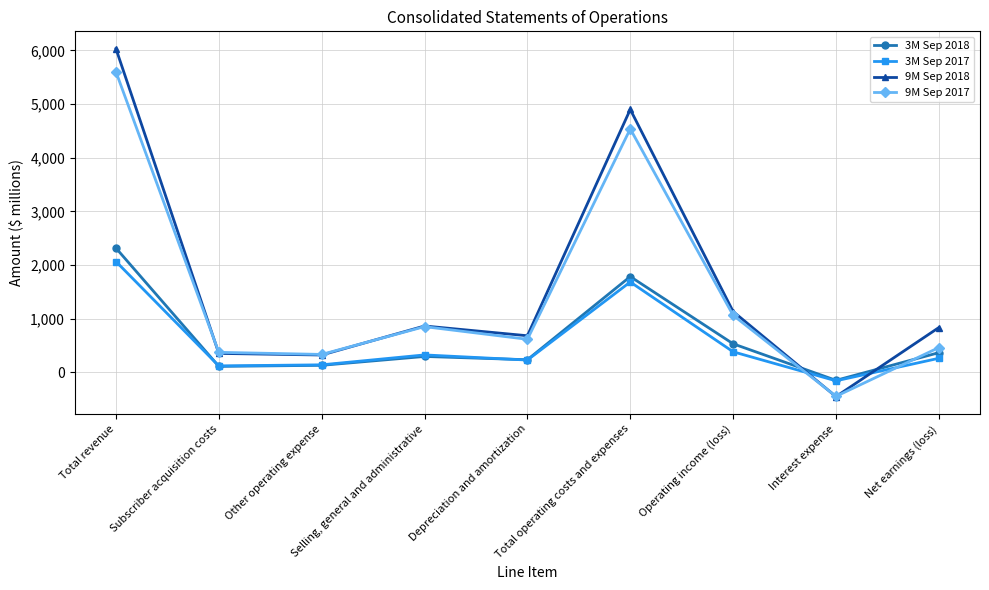

What is the minimum value for 3M Sep 2018?

-150